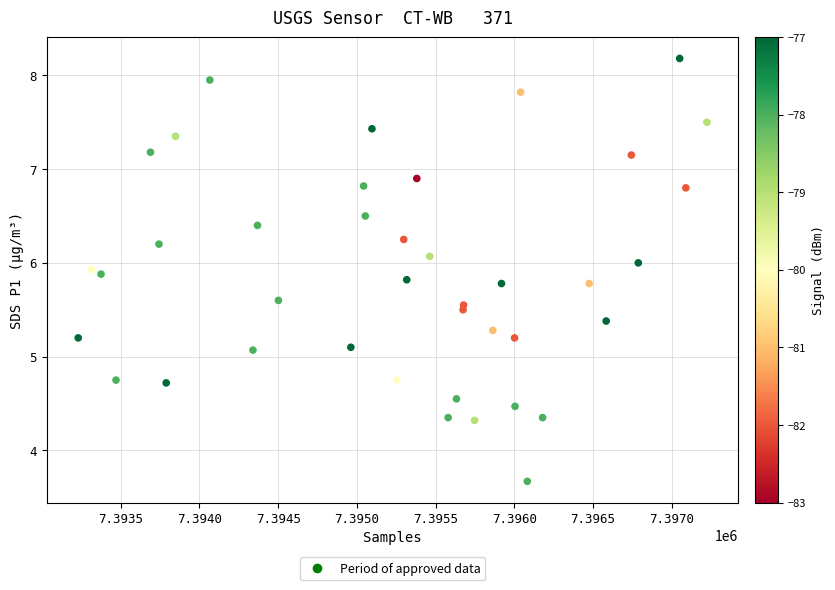

What is the range of X values (max minus min)?

3994.0